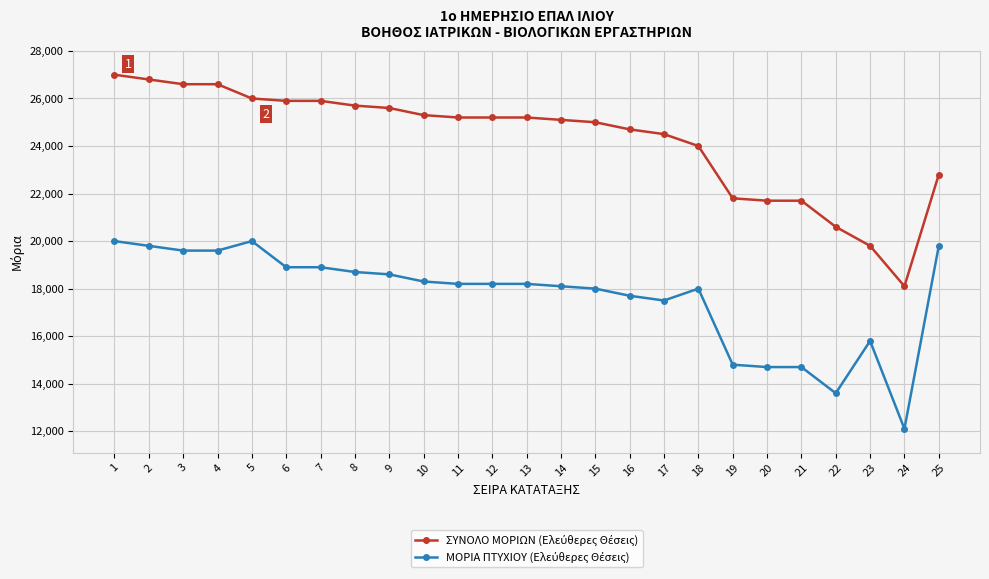

At how many categories does at least one series exceed 23769?

18